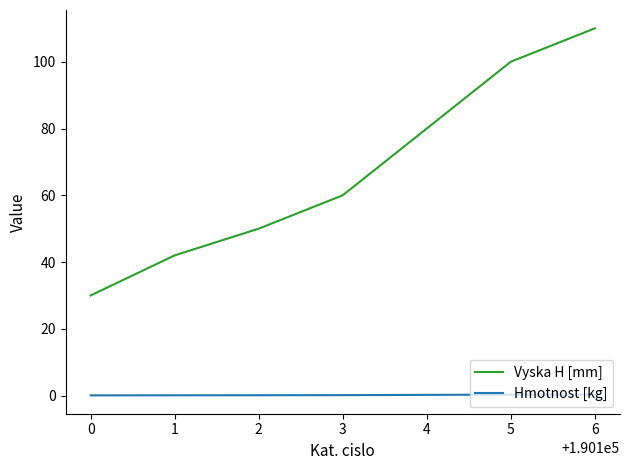

True or false: Hmotnost [kg] and Vyska H [mm] intersect in this chart.

False